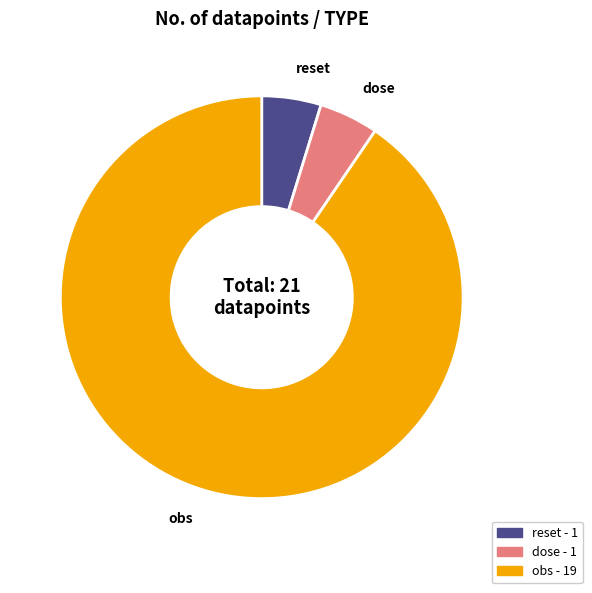

How many segments does this pie chart have?

3